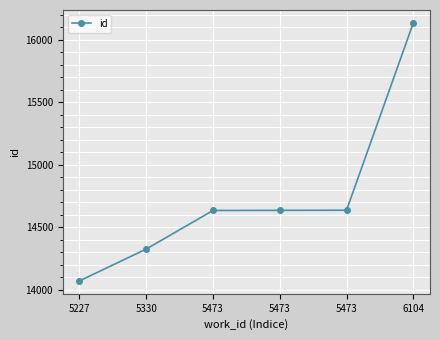

List the labels in order of value, largest first.

6104, 5473, 5473, 5473, 5330, 5227